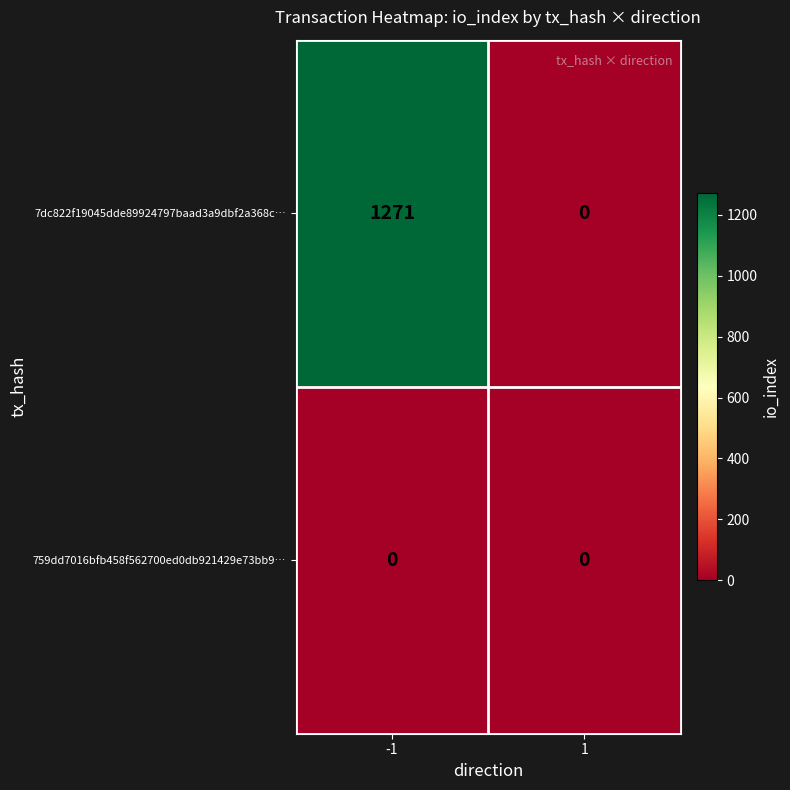

Rank the series at -1 from lowest to highest value.

759dd7016bfb458f562700ed0db921429e73bb9…, 7dc822f19045dde89924797baad3a9dbf2a368c…